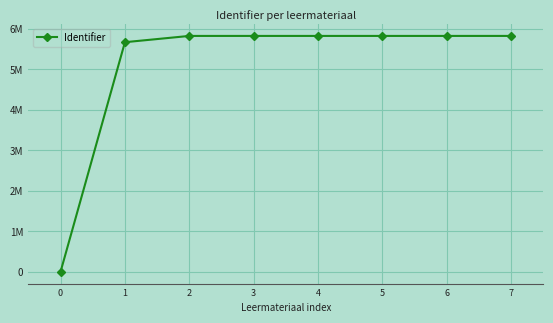

List the labels in order of value, largest first.

7, 6, 5, 4, 3, 2, 1, 0